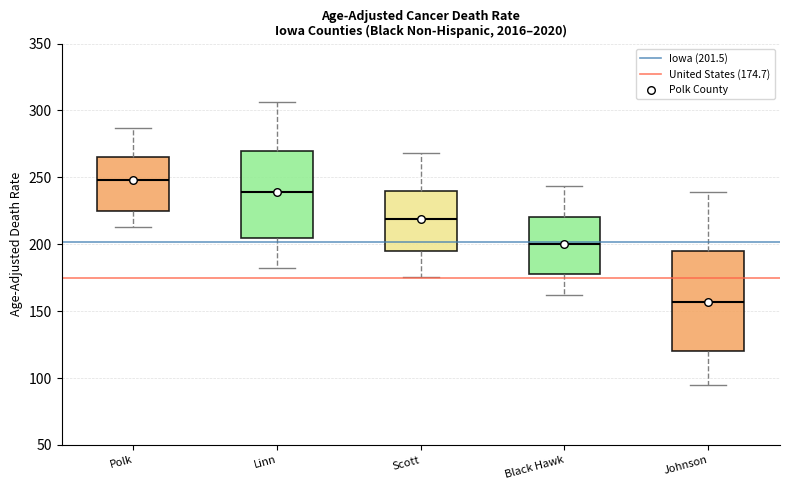

Which box has the lowest median line?

Johnson